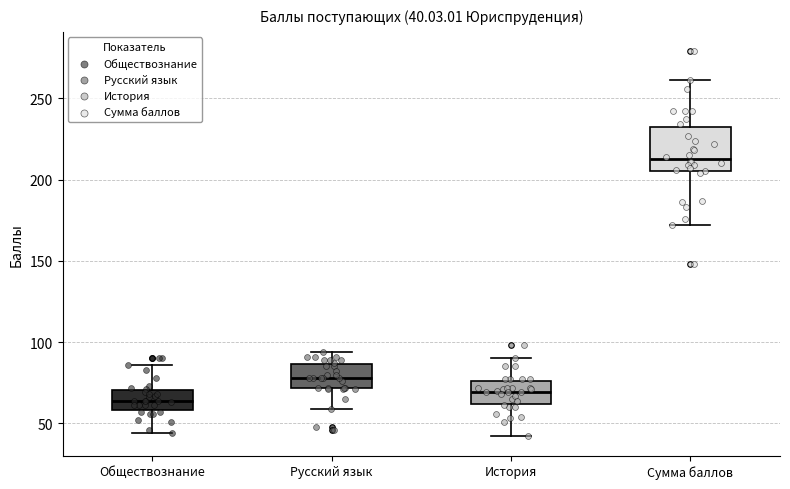

Which box's median line is the lowest?

Обществознание